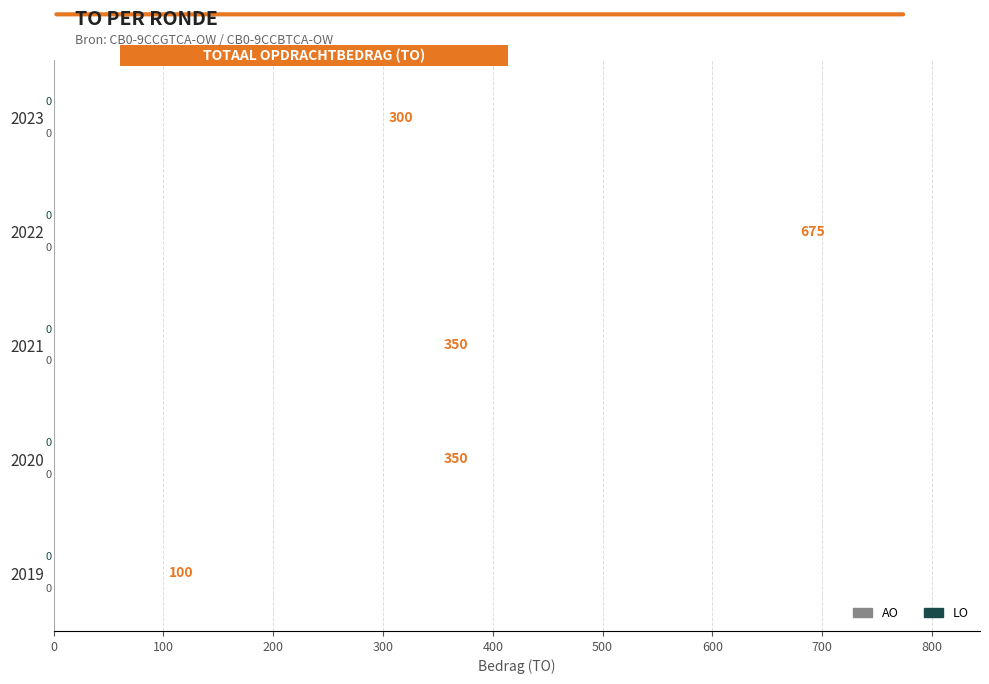

Which series has the largest total across all categories?

TO